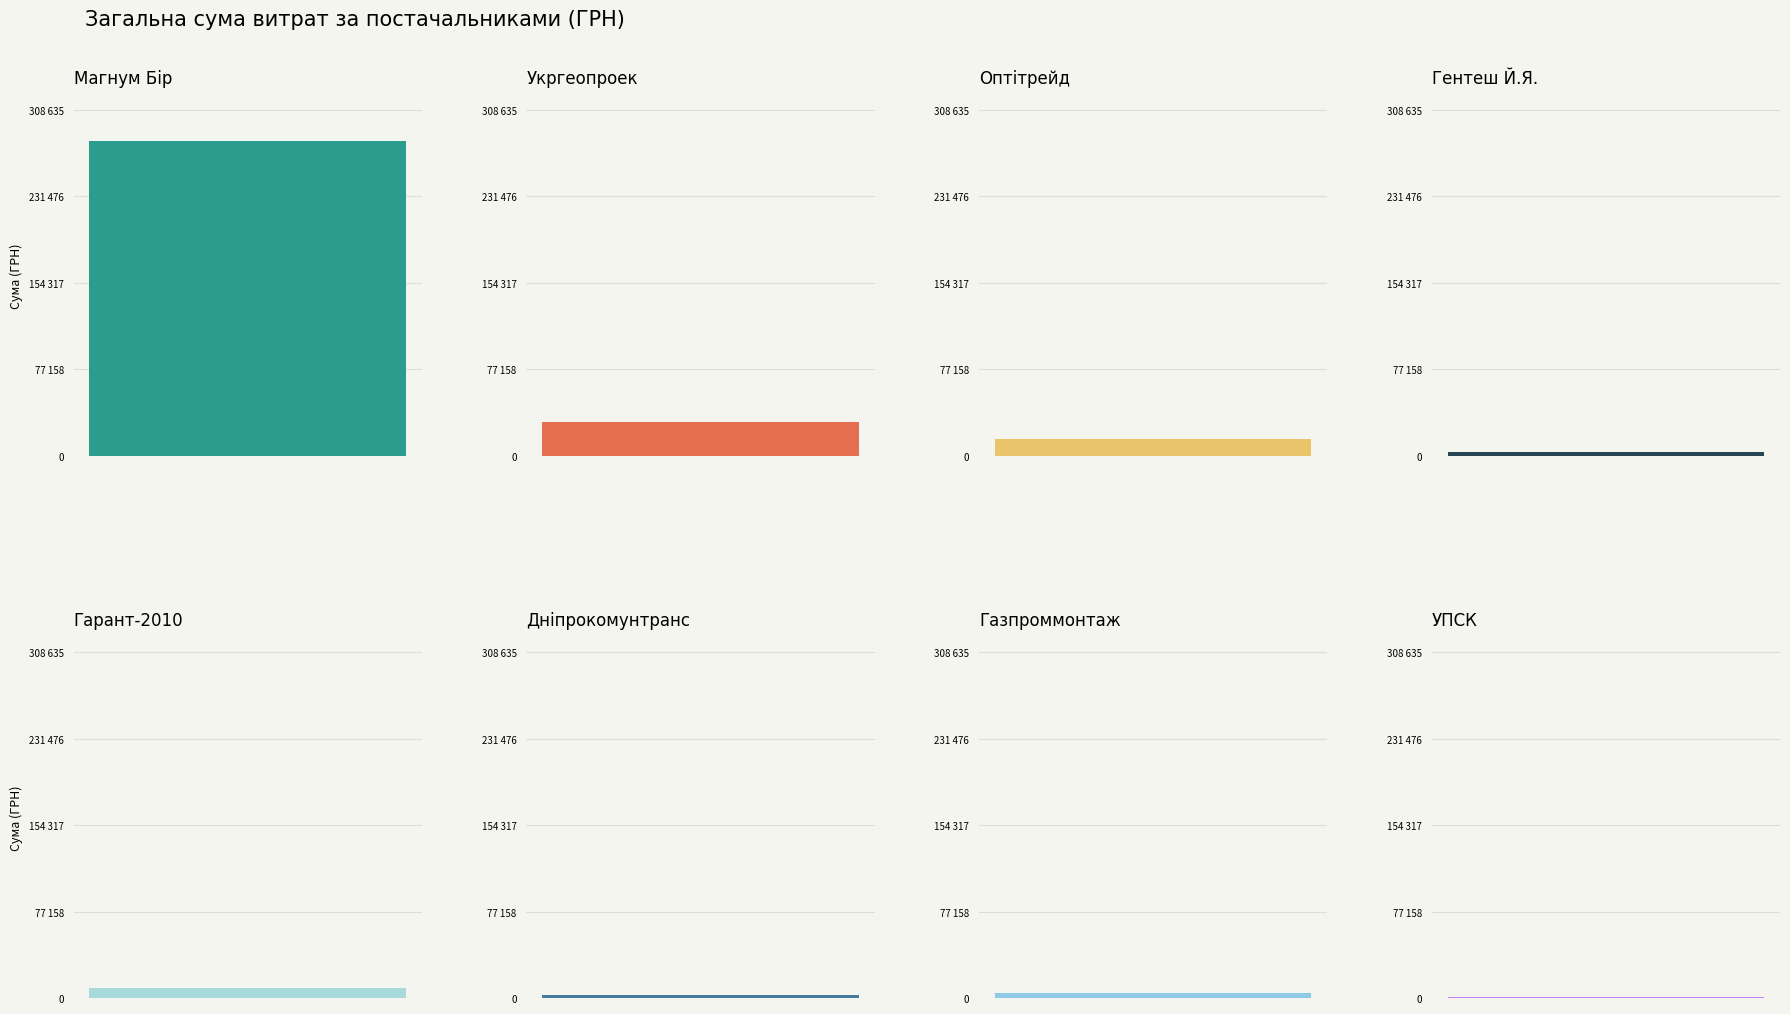

What is the smallest value displayed?

979.2